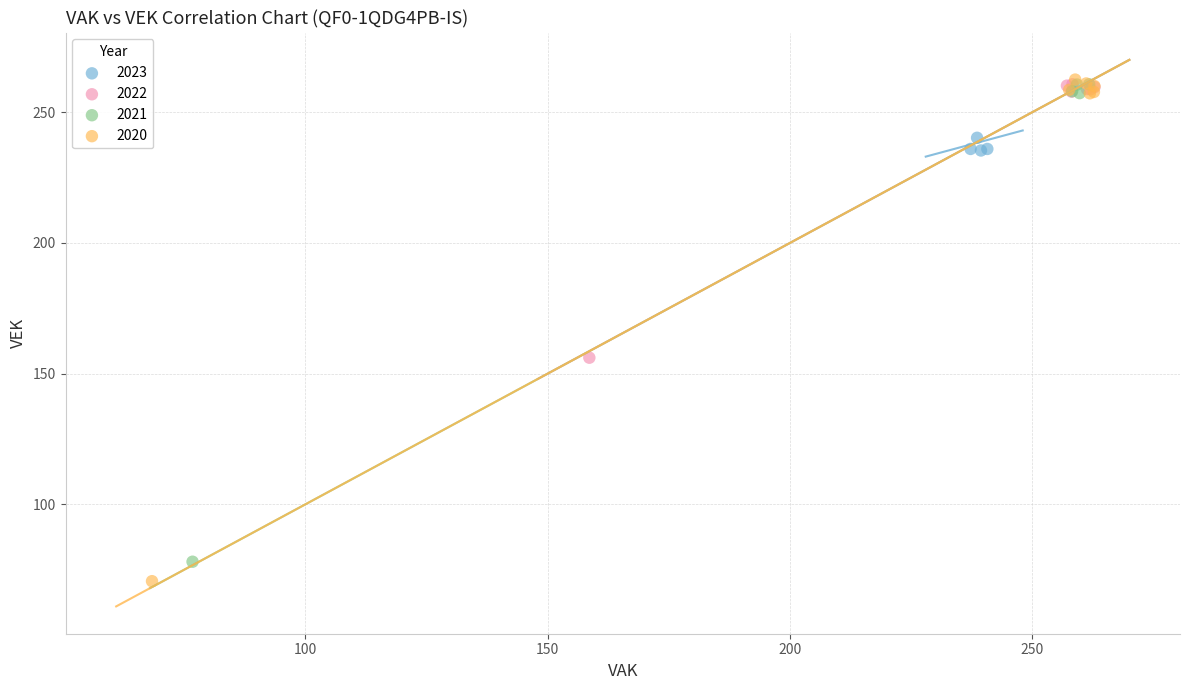

What are all the series names shown in the legend?

2023, 2022, 2021, 2020